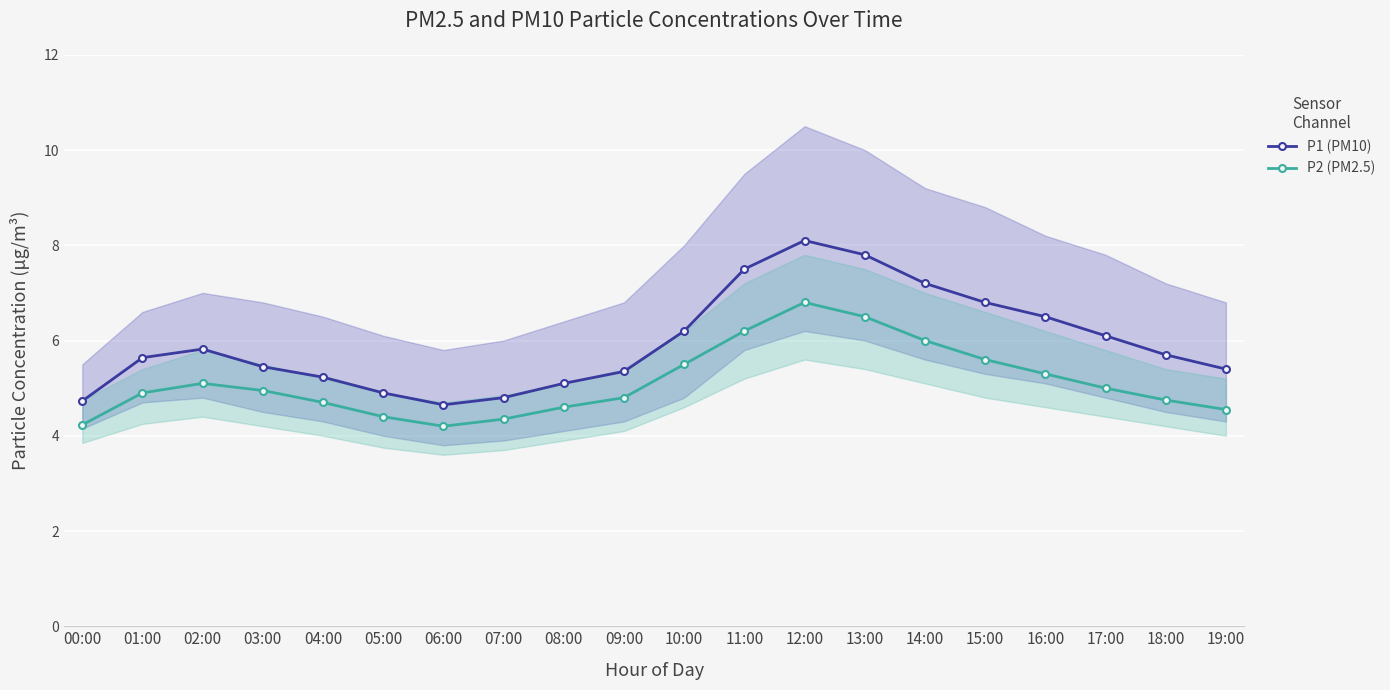

What value does the P1 (PM10) series have at 02:00?

5.8